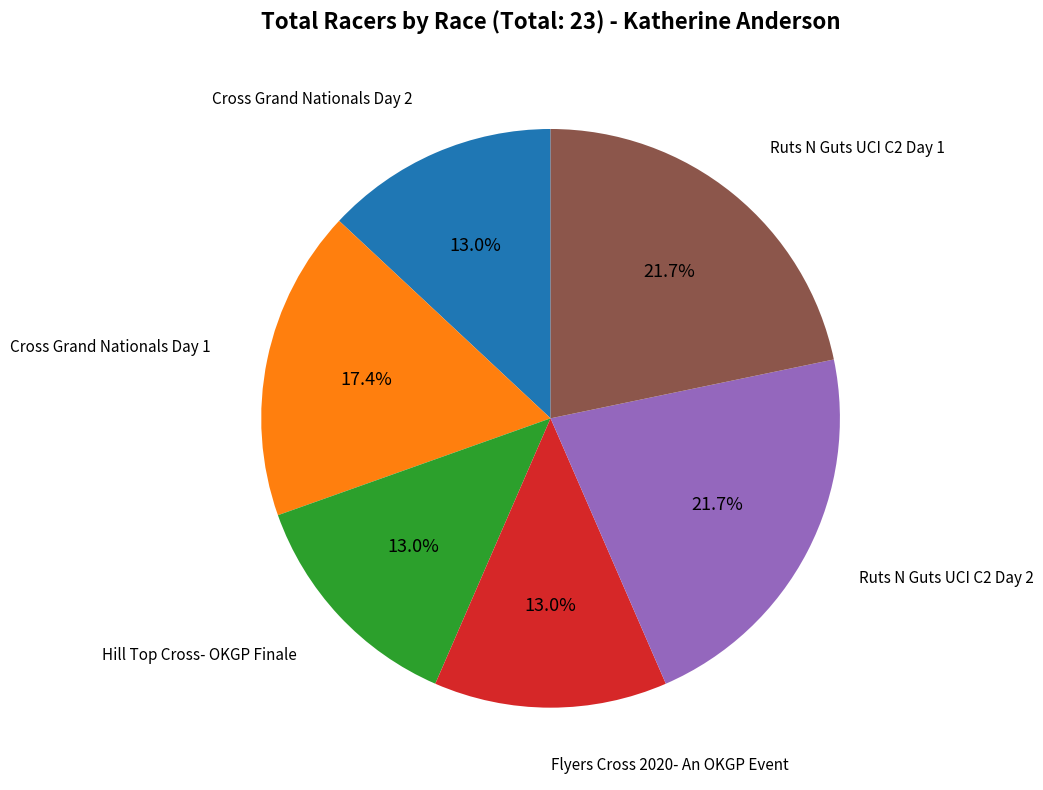

Is there any slice that represents more than half of the pie?

No